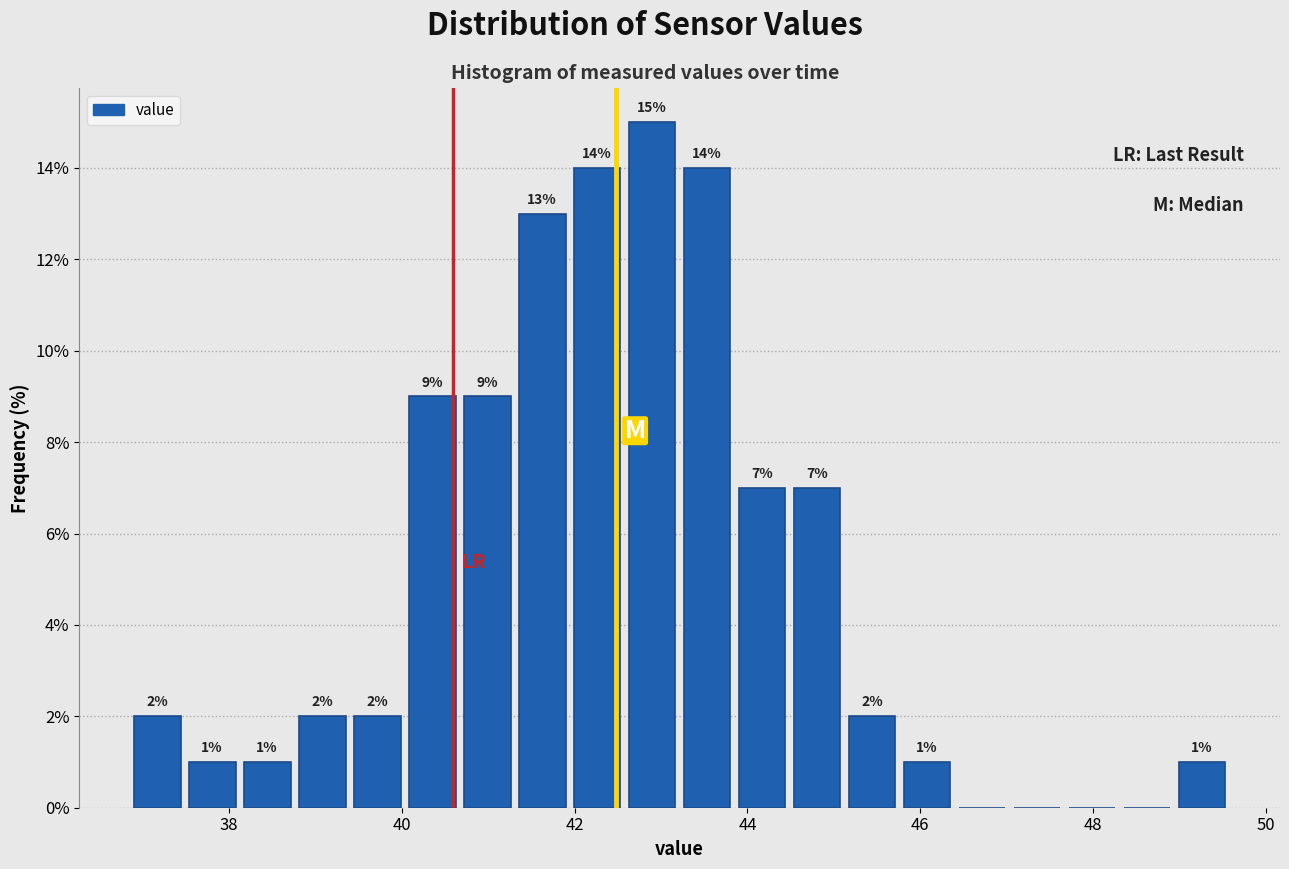

Around what value on the x-axis is the tallest bar? Give the approximate position of its centre, as read against the axis.

42.8